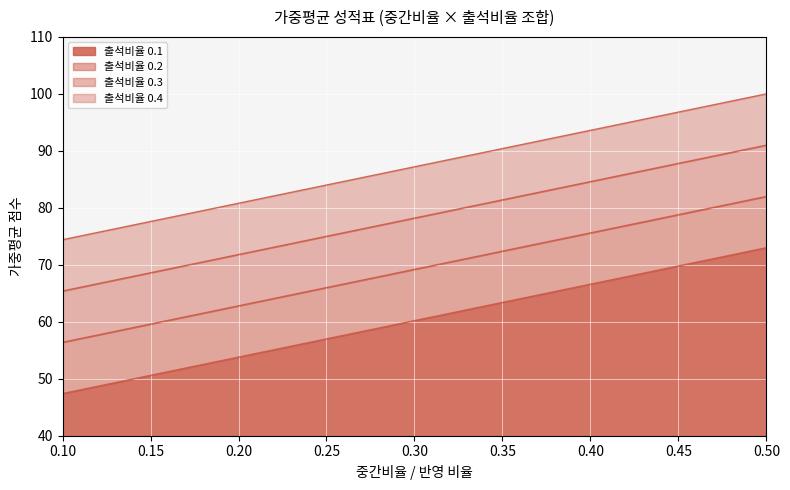

Does the chart display data point markers on the line(s)?

No